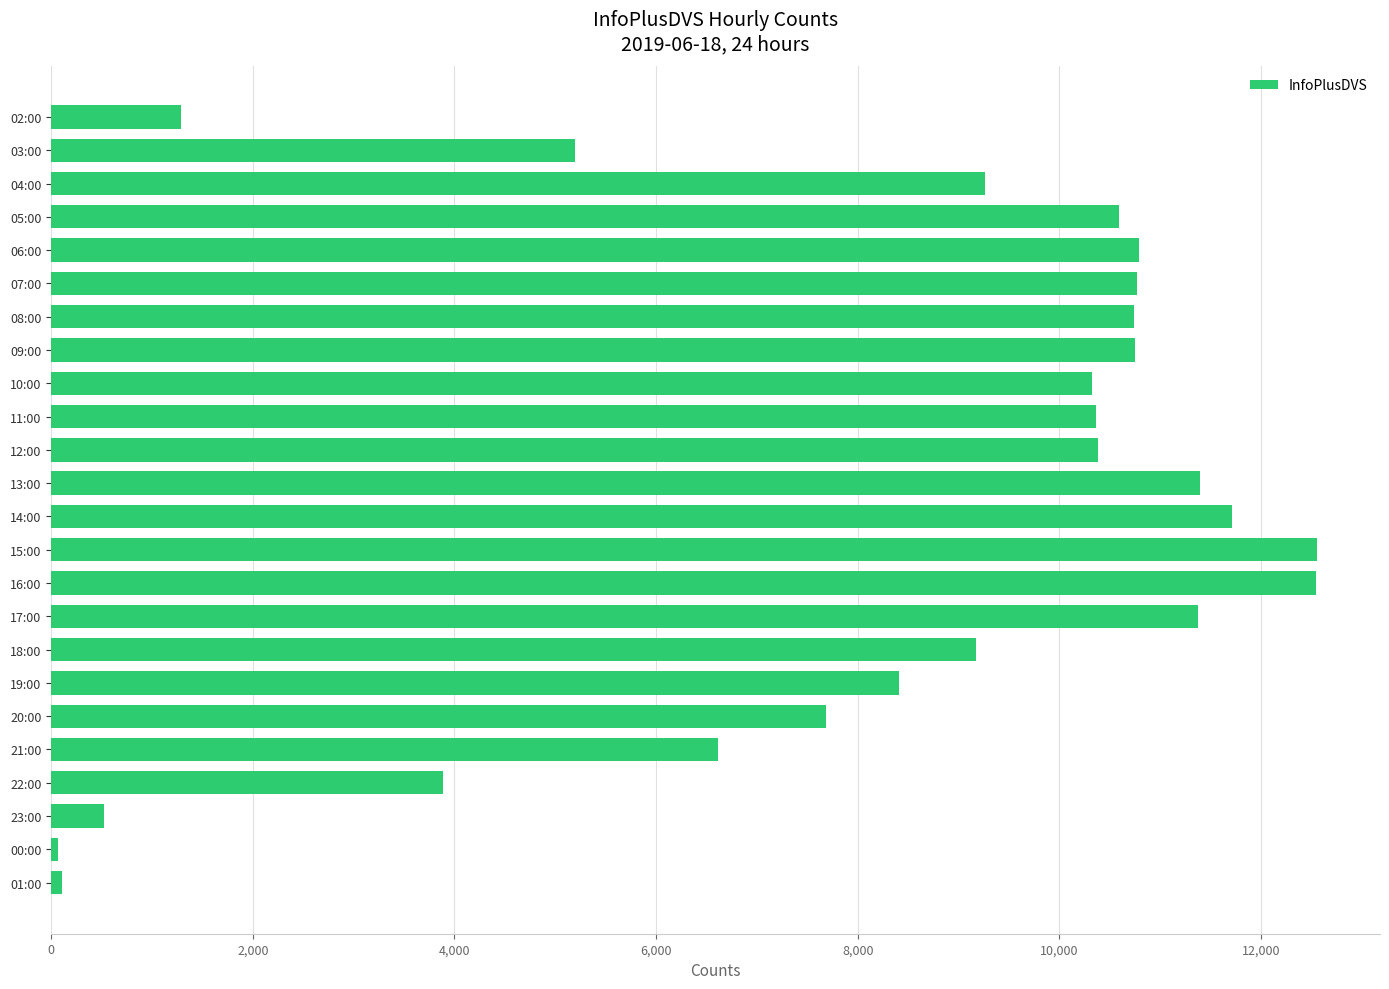

Is it true that the value at 11:00 is 5864?

False